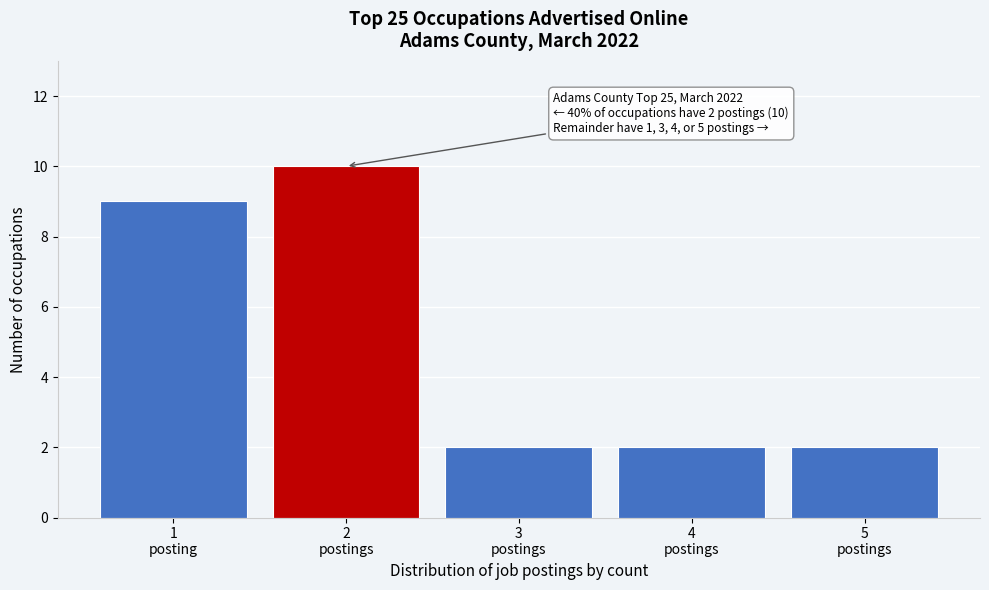

Reading left to right, what are all the values shown in this chart?

9	10	2	2	2